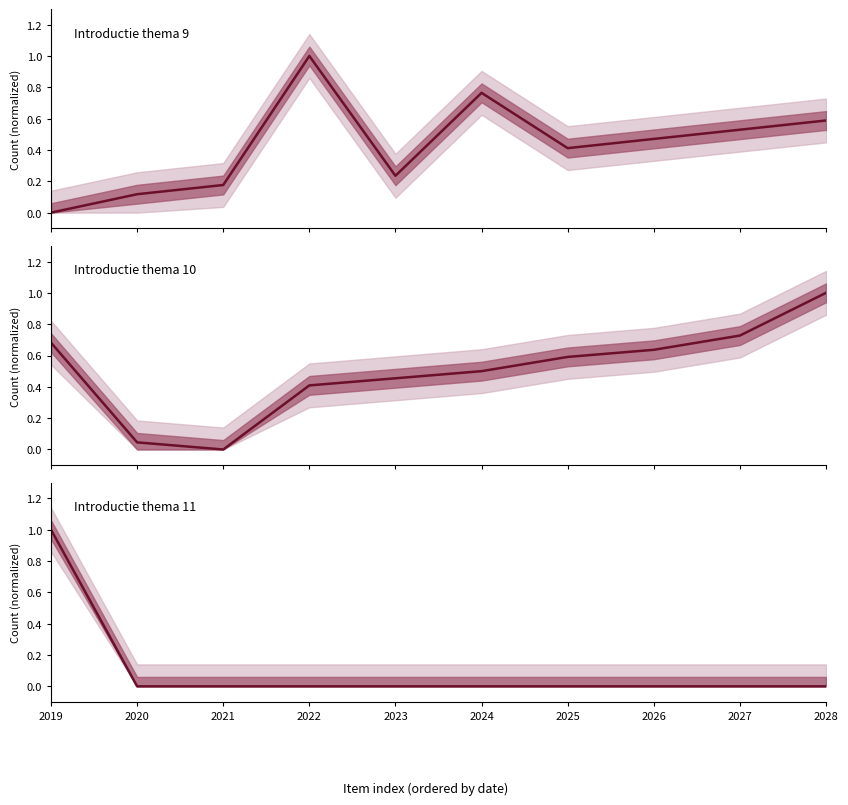

Does the chart have visible grid lines?

No